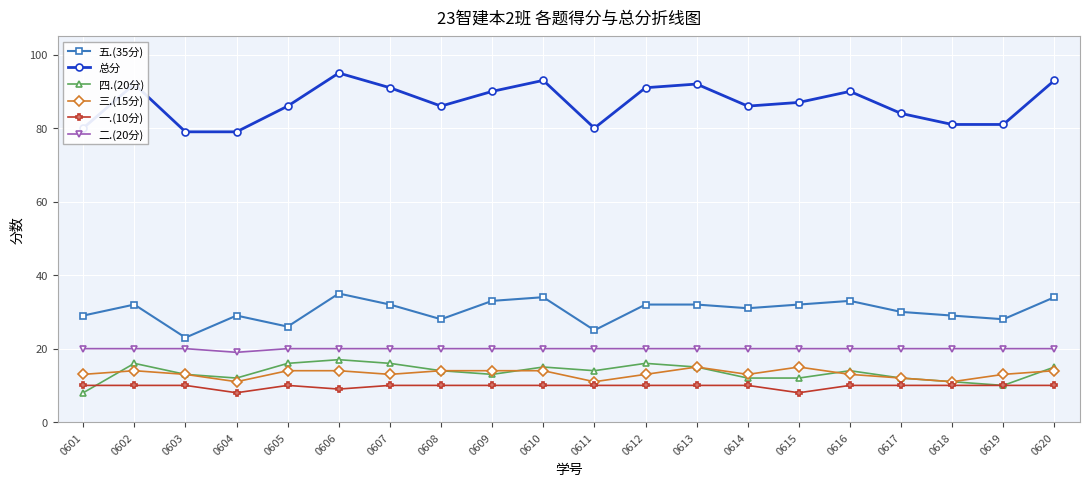

How many interior local valleys does the 五.(35分) series have?

6